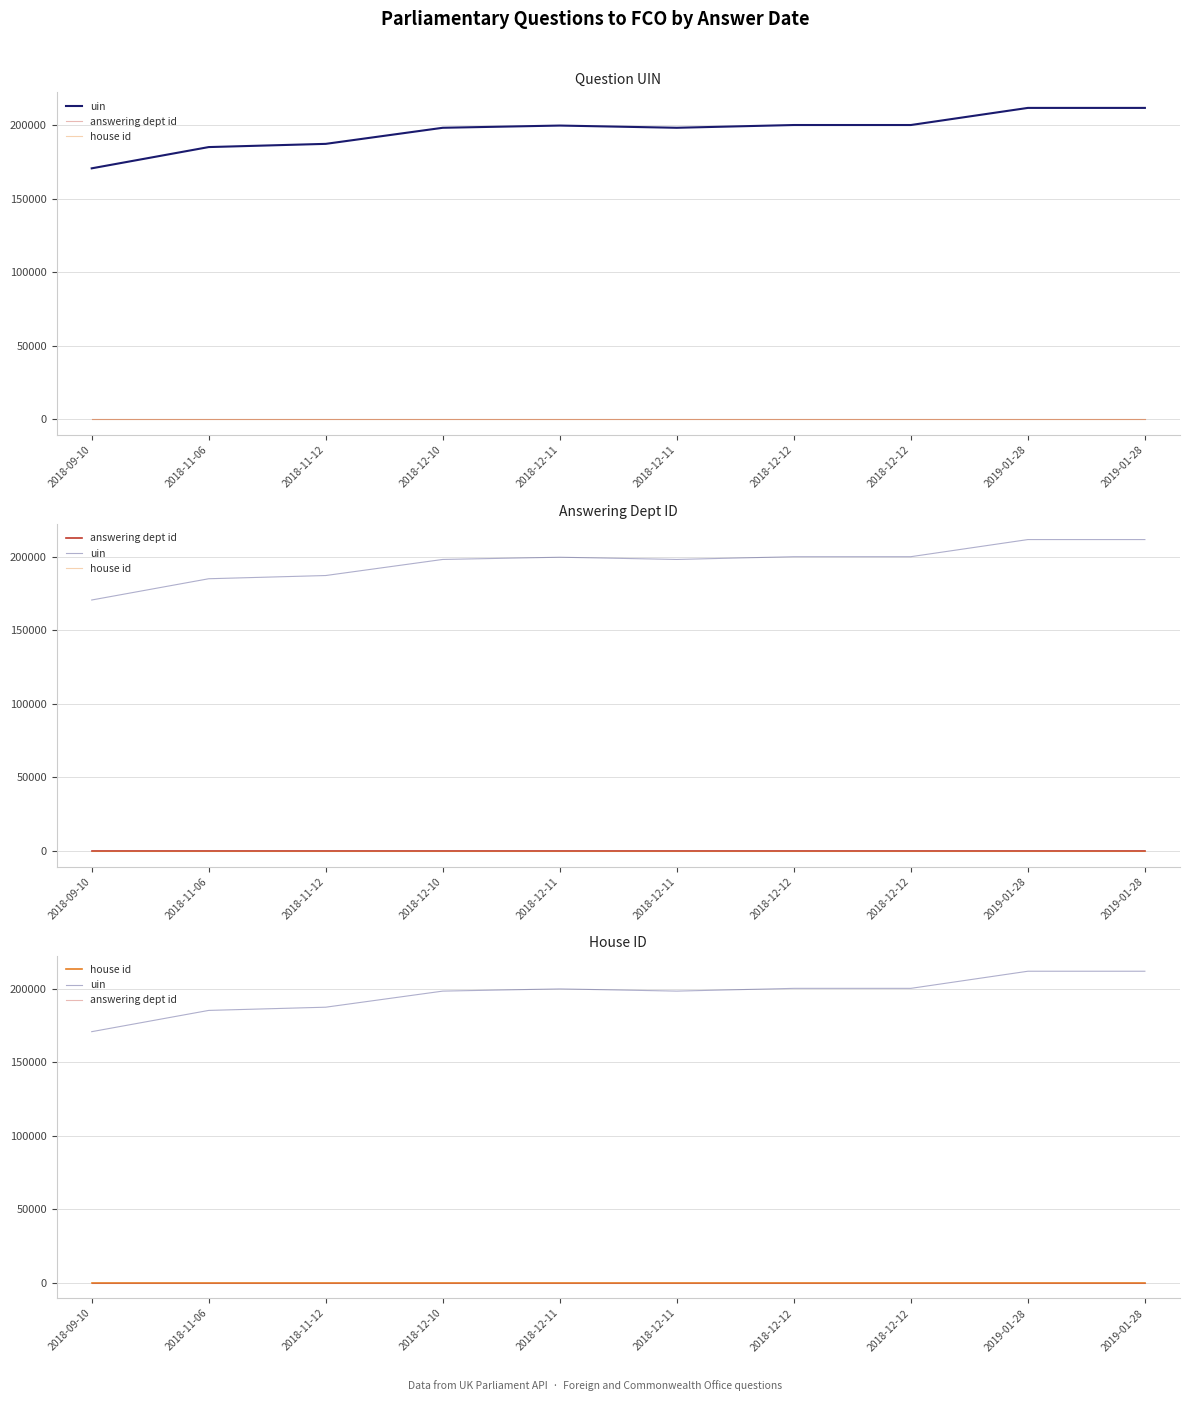

At which label does uin reach its peak?

2019-01-28